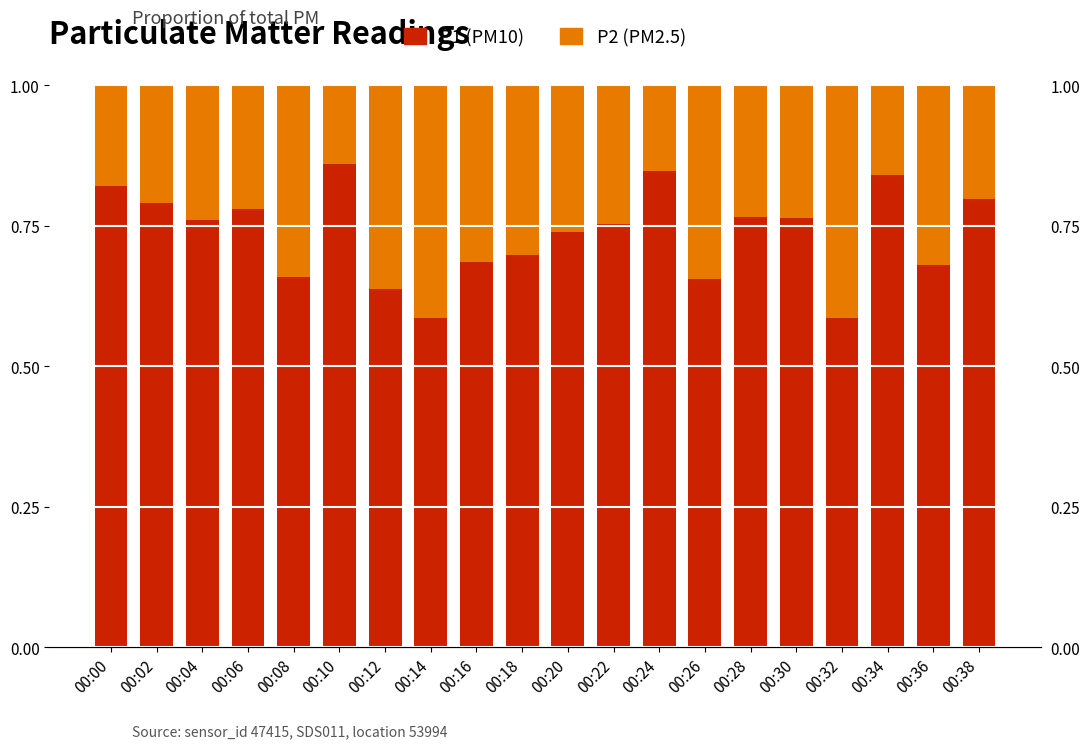

Rank the series at 00:34 from highest to lowest value.

P1, P2